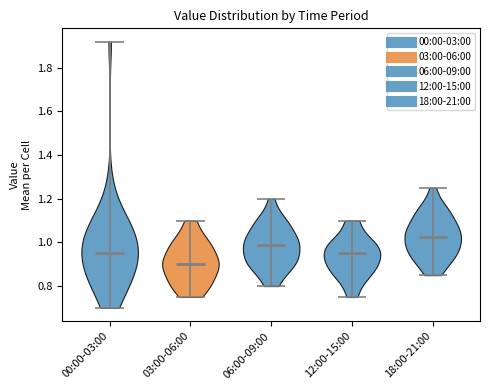

Reading left to right, read every violin against the y-axis: where its median line is, and the lowest and highest points it reaches. The values are not printed on the chart, so give them approximately, as read against the axis.

00:00-03:00: median line 0.96, lowest point 0.70, highest point 1.92
03:00-06:00: median line 0.90, lowest point 0.76, highest point 1.10
06:00-09:00: median line 1.00, lowest point 0.80, highest point 1.20
12:00-15:00: median line 0.96, lowest point 0.76, highest point 1.10
18:00-21:00: median line 1.02, lowest point 0.86, highest point 1.26